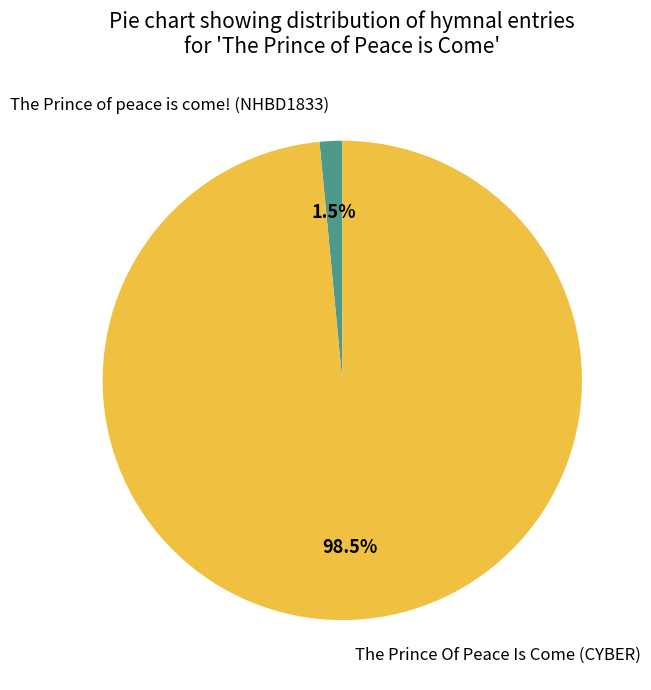

Is there any slice that represents more than half of the pie?

Yes